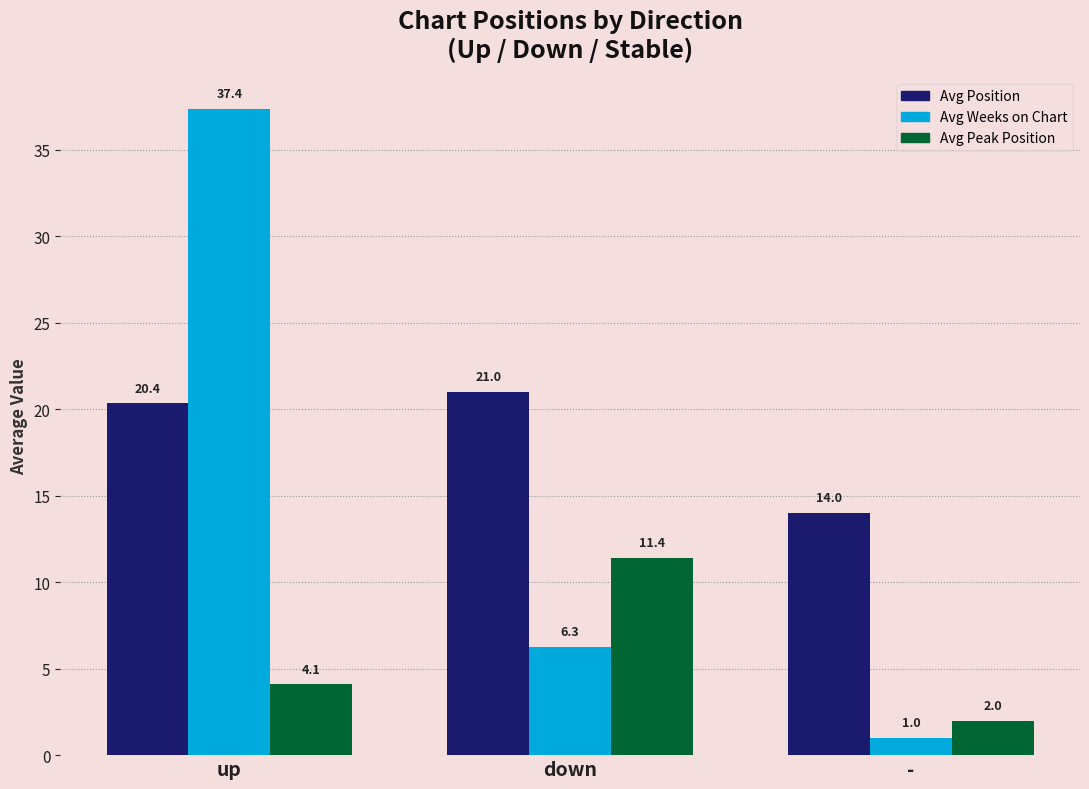

Reading left to right, list all the values displayed in this chart.

Avg Position: up=20.4	down=21.0	-=14.0
Avg Weeks on Chart: up=37.4	down=6.3	-=1.0
Avg Peak Position: up=4.1	down=11.4	-=2.0